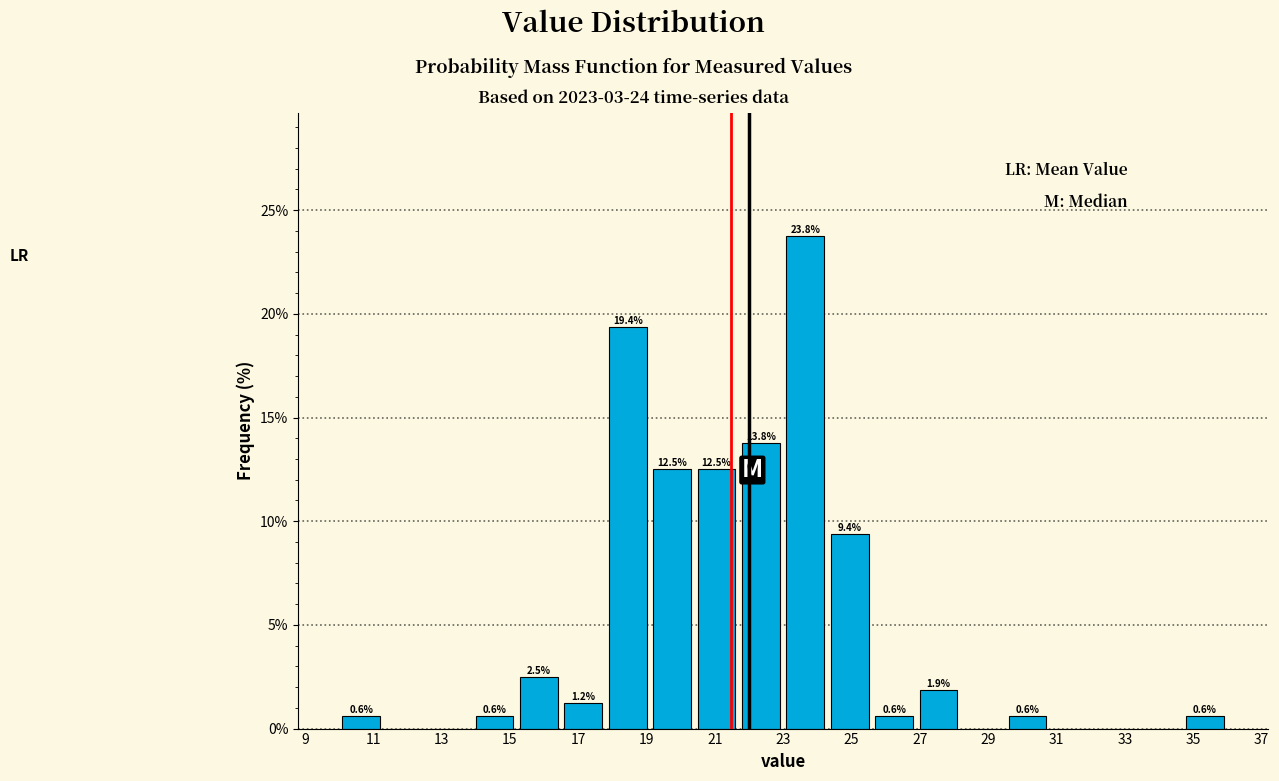

Which range on the x-axis has the tallest bar?

23.0 to 24.3